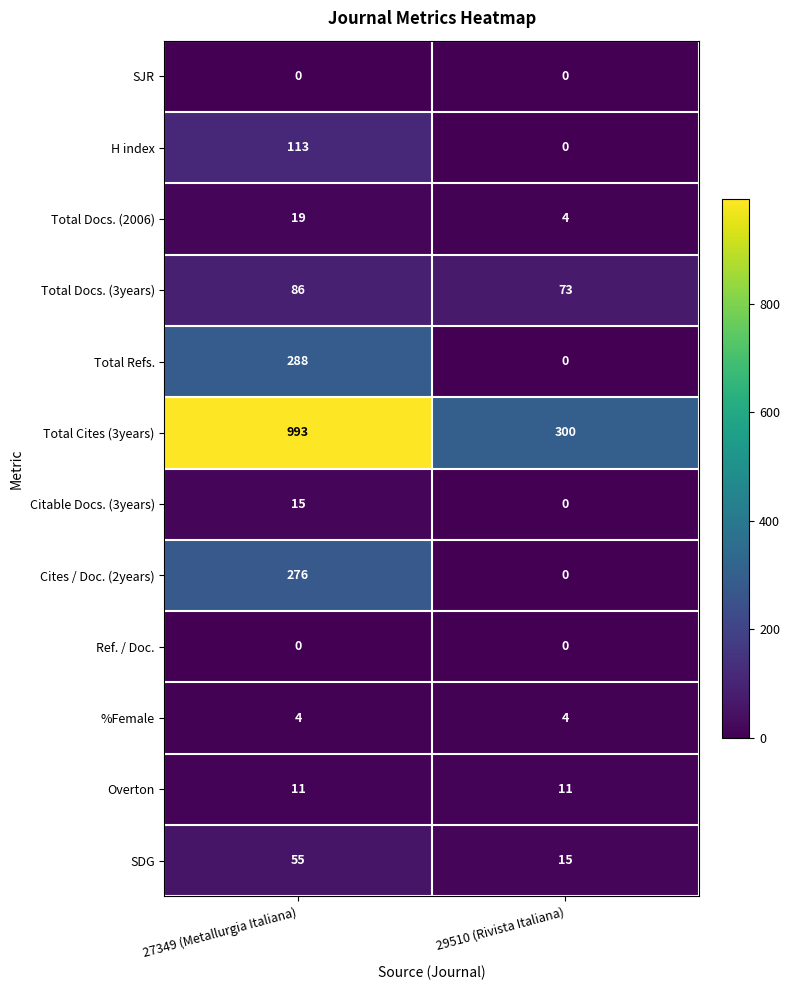

List the labels in order of Total Docs. (3years) value, smallest first.

29510 (Rivista Italiana), 27349 (Metallurgia Italiana)